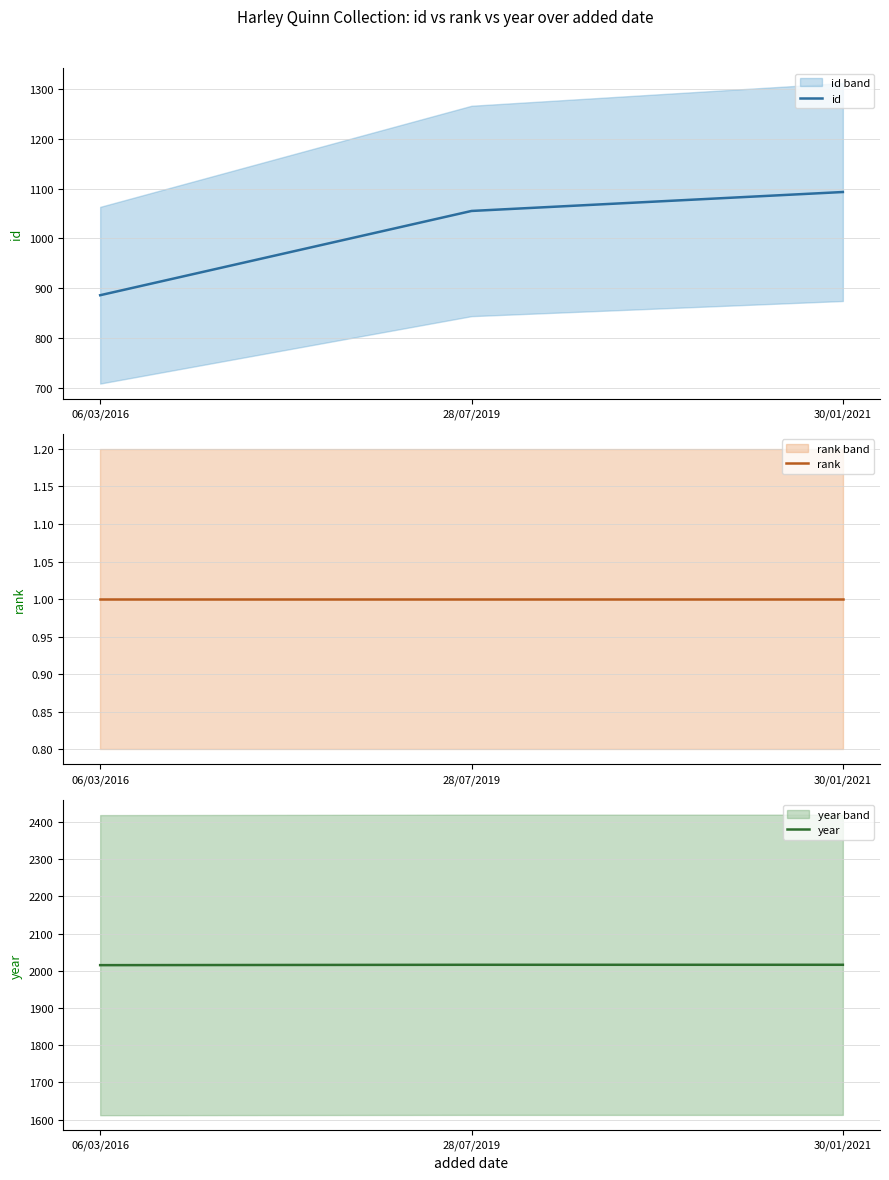

What is the label of the 3rd point from the right?

06/03/2016